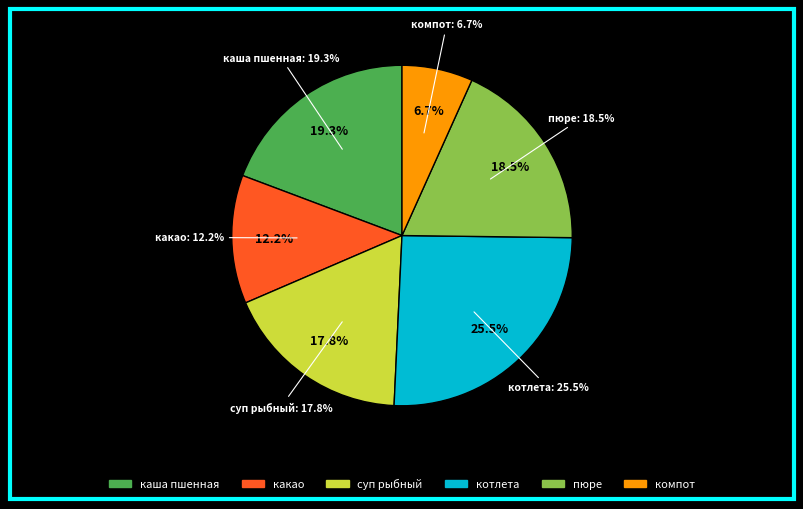

What percentage is the компот из свежих плодов(слива) slice, to the nearest percent?

7%